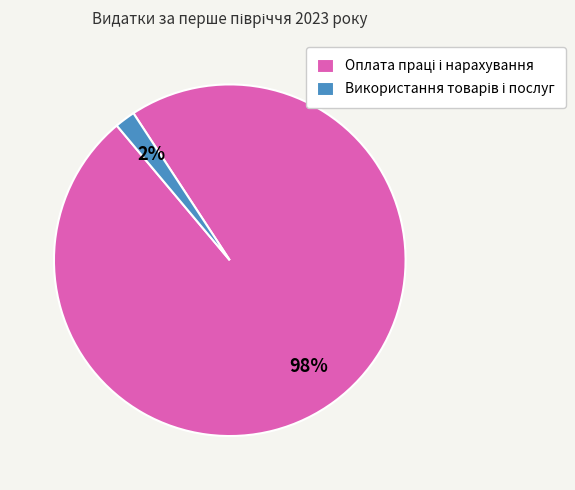

To the nearest percent, what is the difference between the largest and smallest slice percentages?

96%